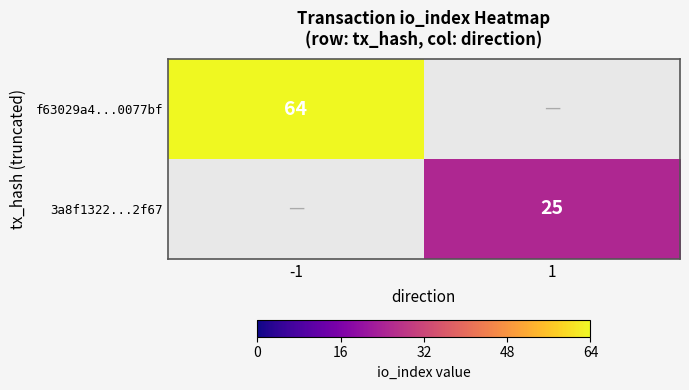

The 3a8f1322...2f67 series shows 25 at 1. True or false?

True